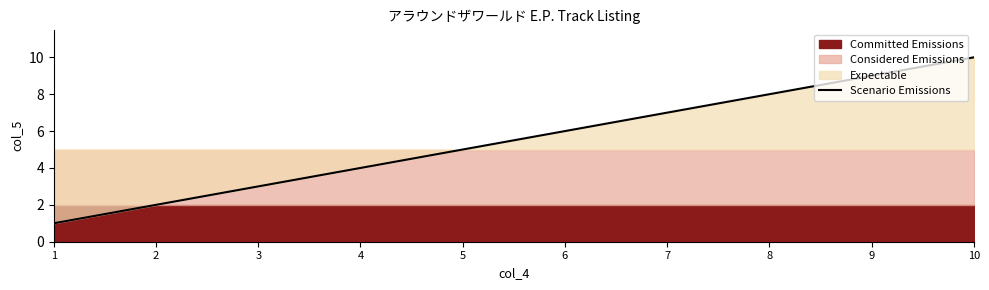

How many data points are above 6?

4